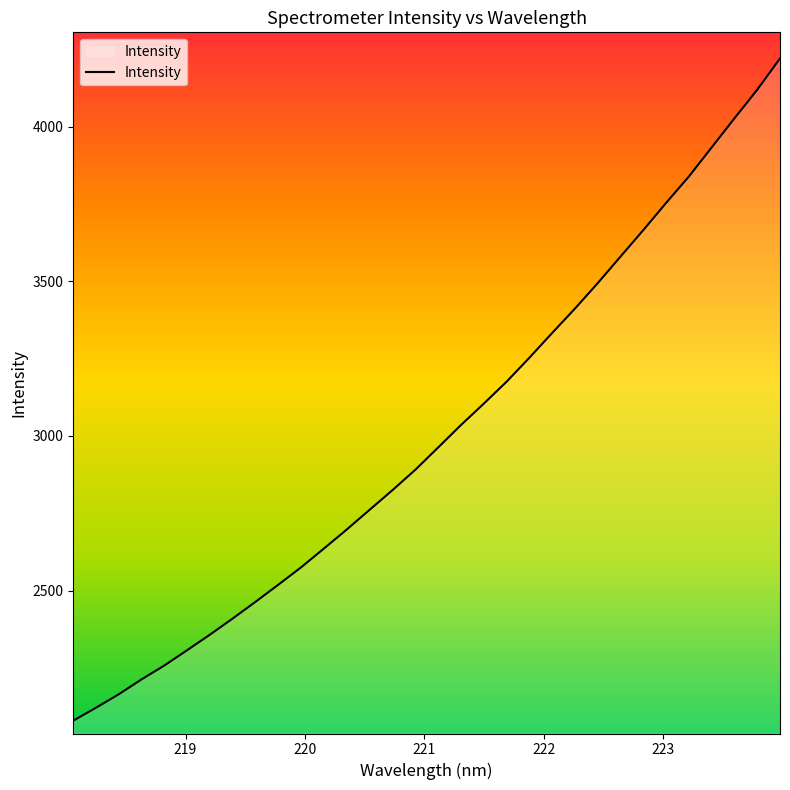

True or false: there are more than 1 points higher than both neighbors.

False